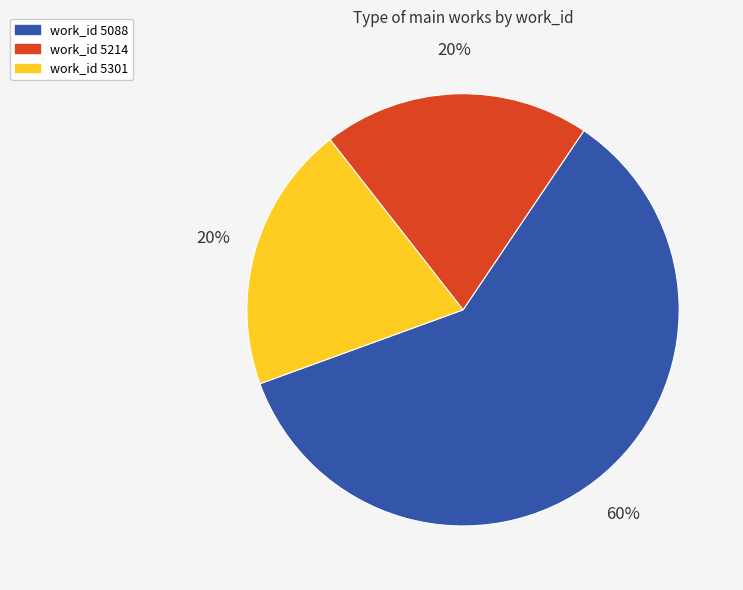

Approximately how many times larger is the value at work_id 5088 compared to work_id 5214?

3.0